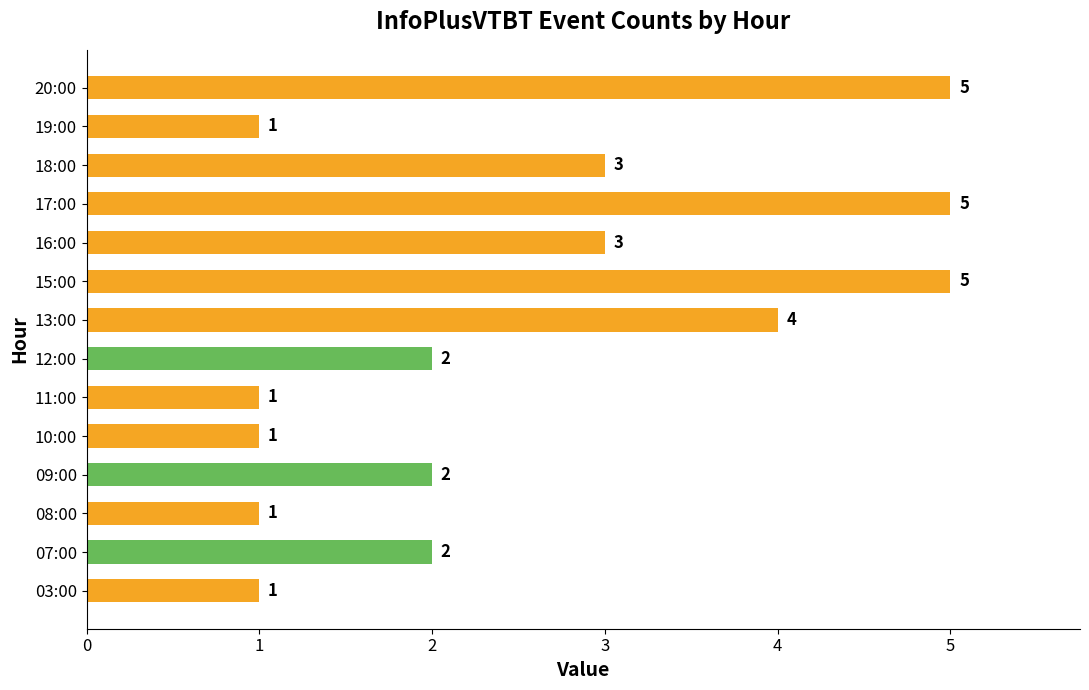

How many data points are less than 2?

5